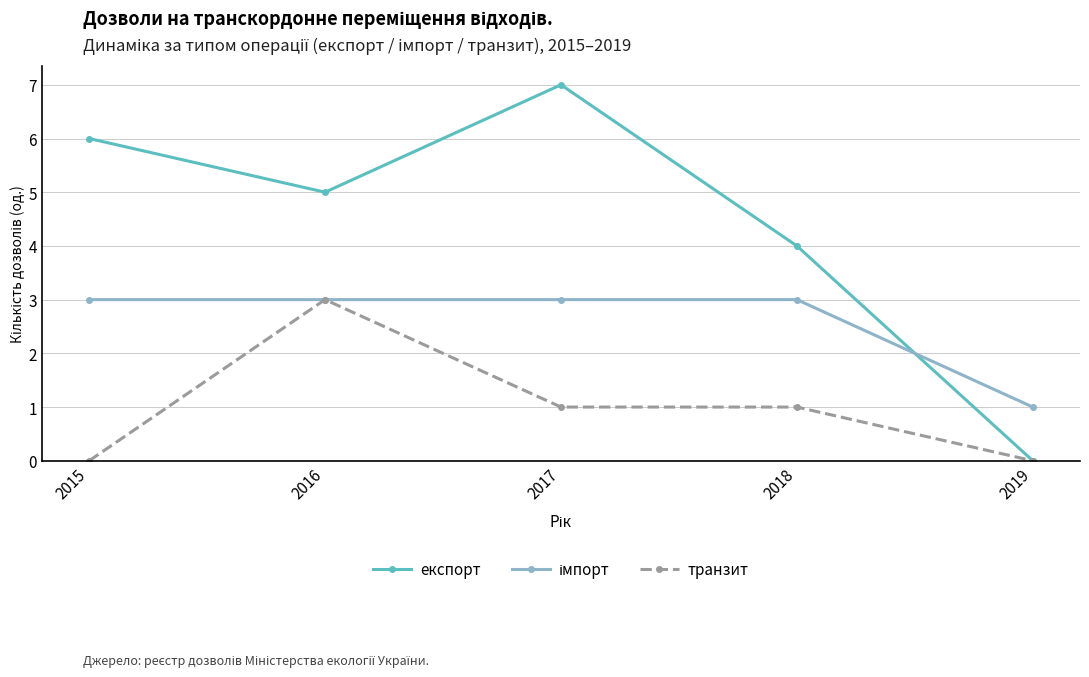

What is the value of the транзит point at the 2nd from the left?

3